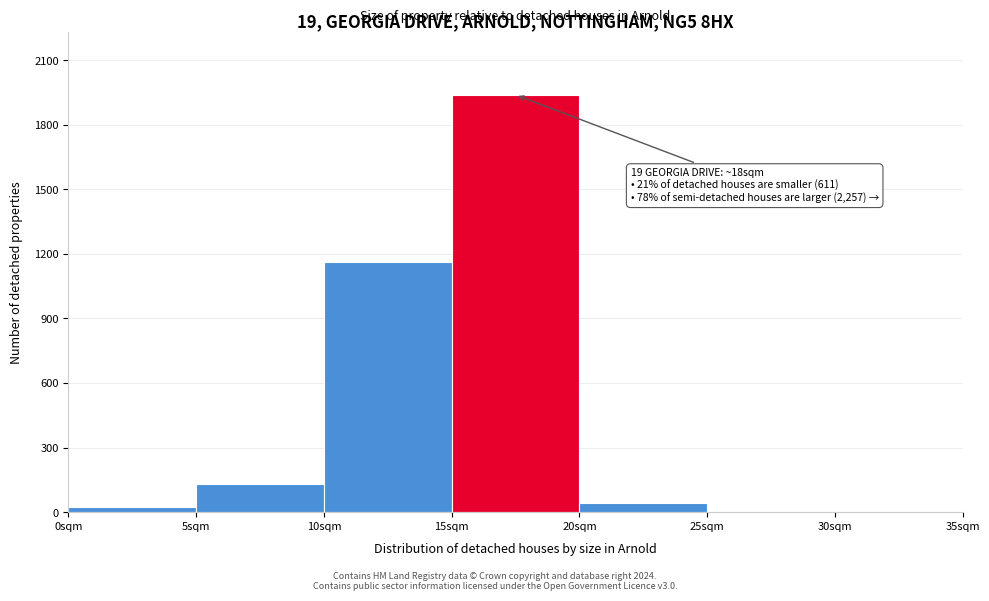

Over which range of the x-axis is the bar tallest?

15 to 20